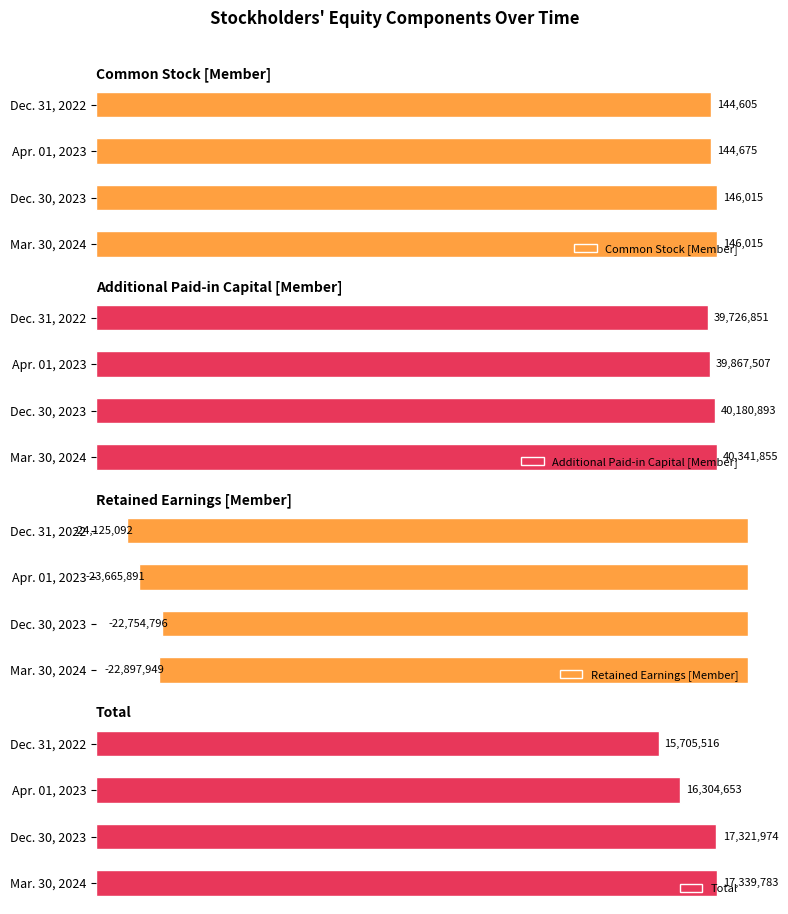

Is the value of Common Stock [Member] at 0 greater than the value of Total at 60000?

No